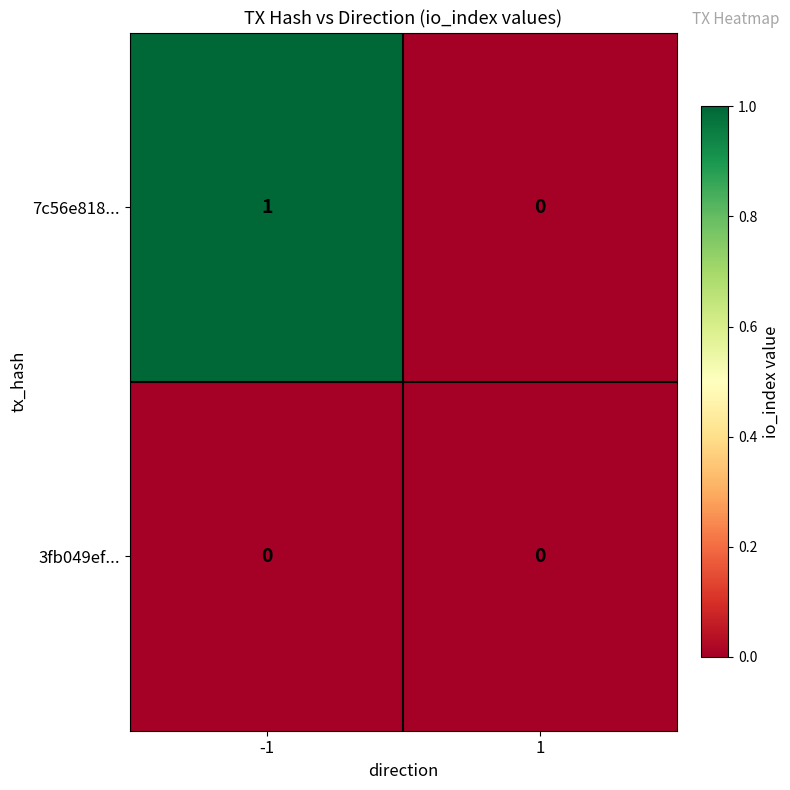

Which series has the largest total across all categories?

7c56e818...